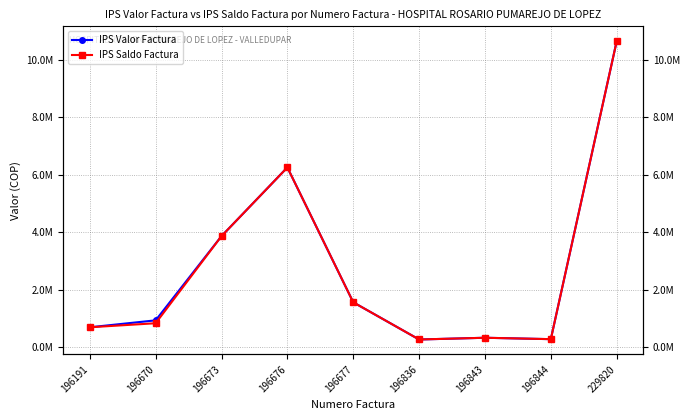

How many interior local peaks does the IPS Saldo Factura series have?

2